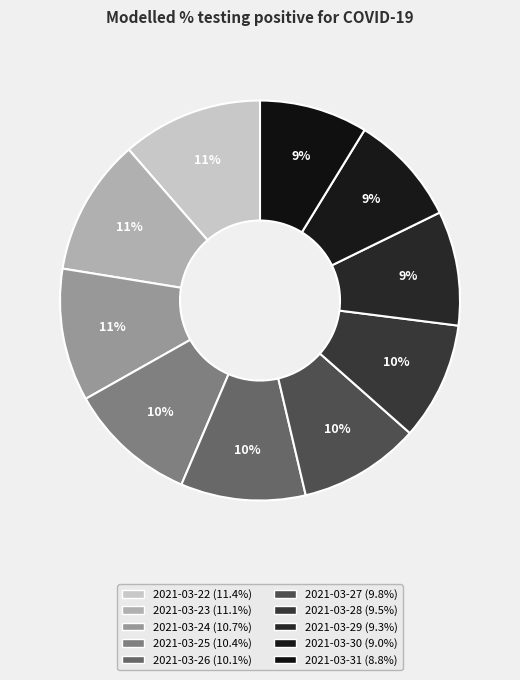

To the nearest percent, what is the average slice percentage?

10%